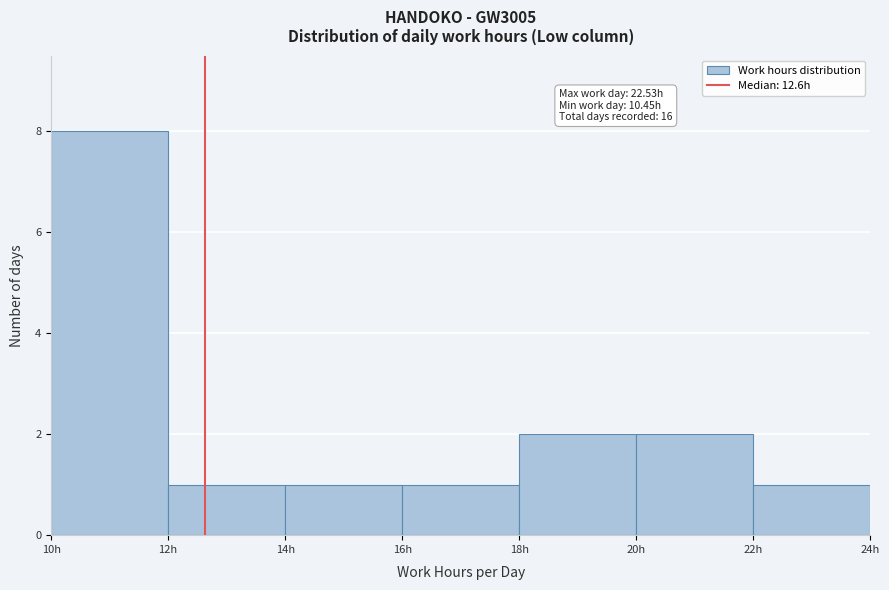

Over which range of the x-axis is the bar tallest?

10 to 12